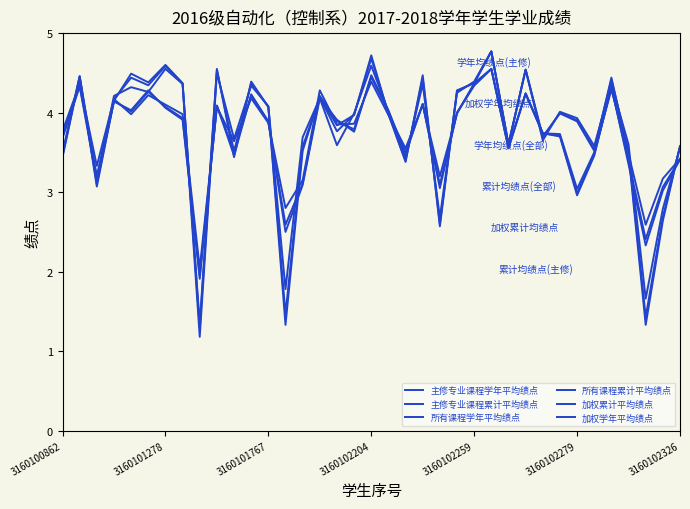

At which category is the sum across all series the highest?

25